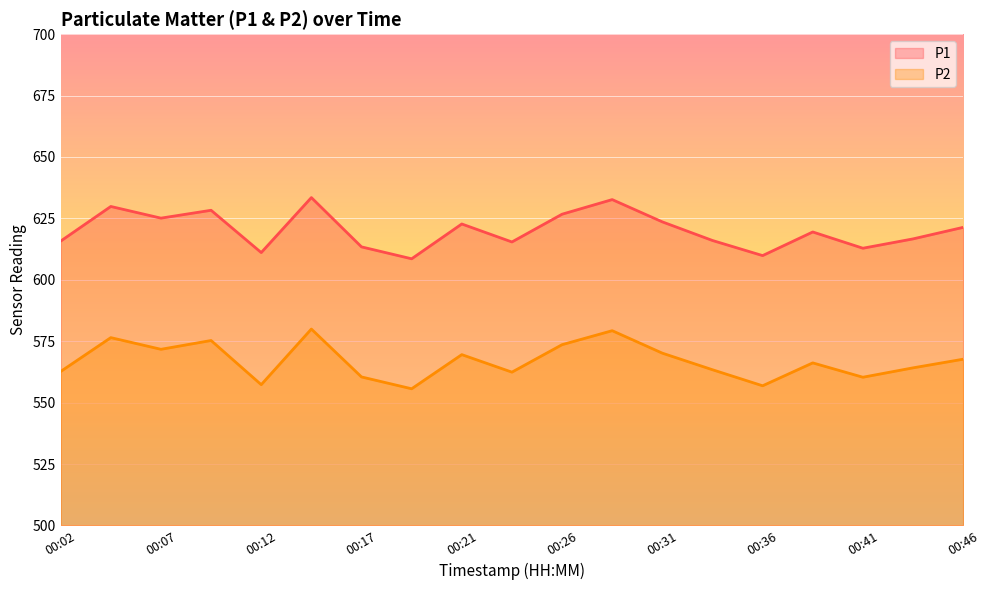

Rank the series by their maximum value, from highest to lowest.

P1, P2